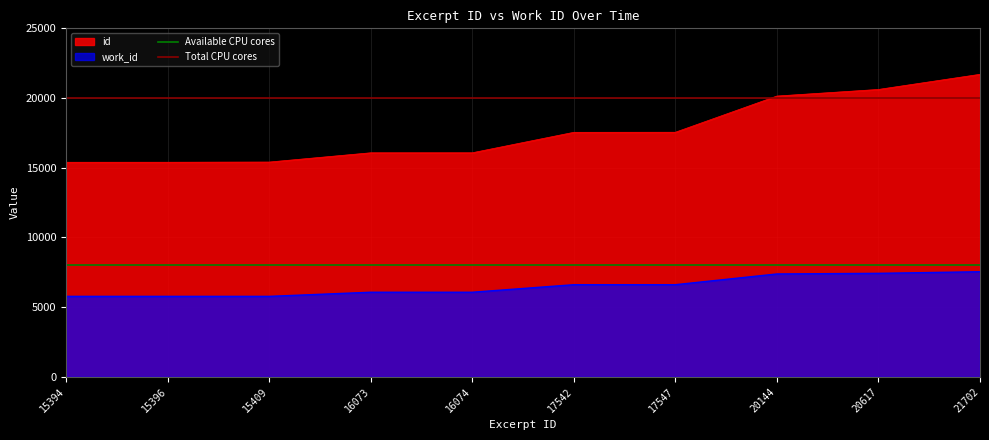

True or false: work_id and id cross at least once.

False